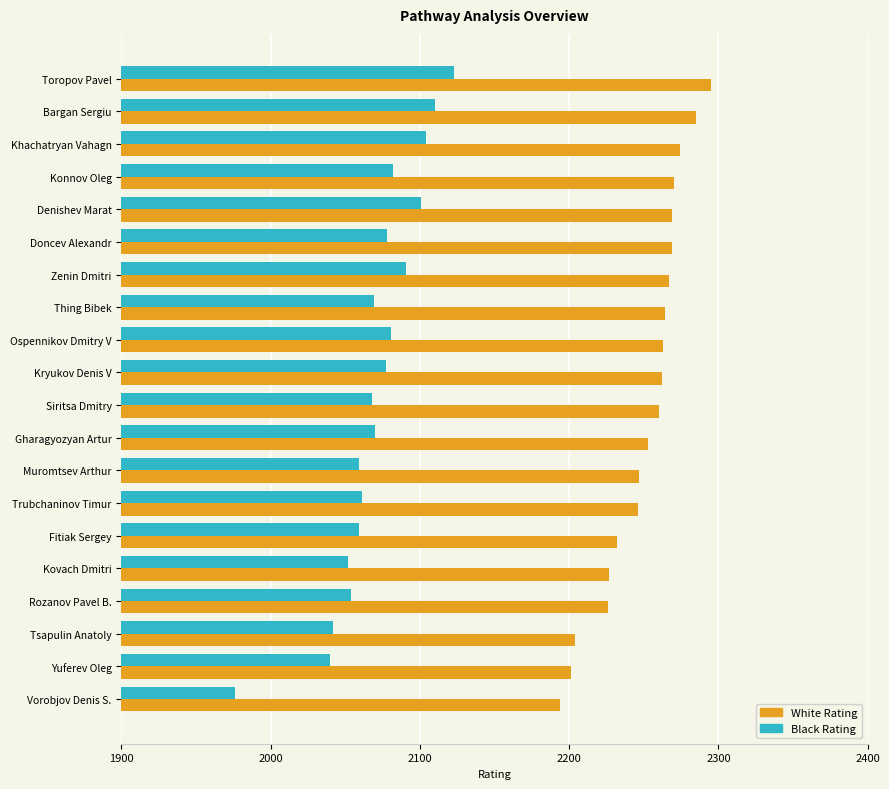

At how many categories does at least one series exceed 2125?

20